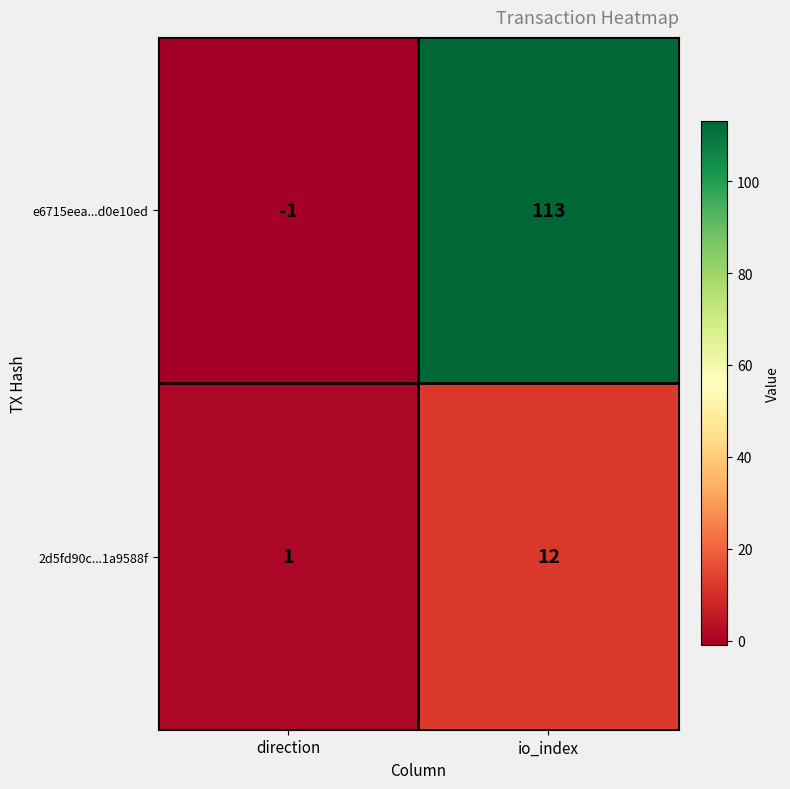

Reading left to right, list all the values displayed in this chart.

e6715eea...d0e10ed: -1	113
2d5fd90c...1a9588f: 1	12